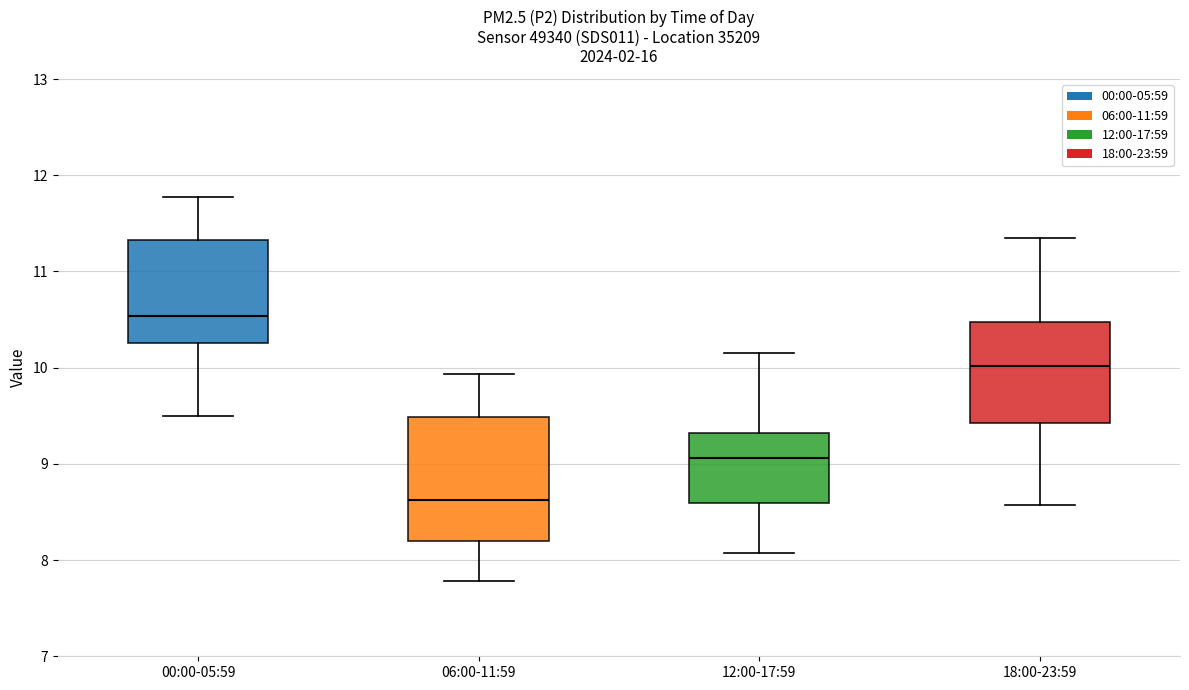

Which box's median line is the highest?

00:00-05:59